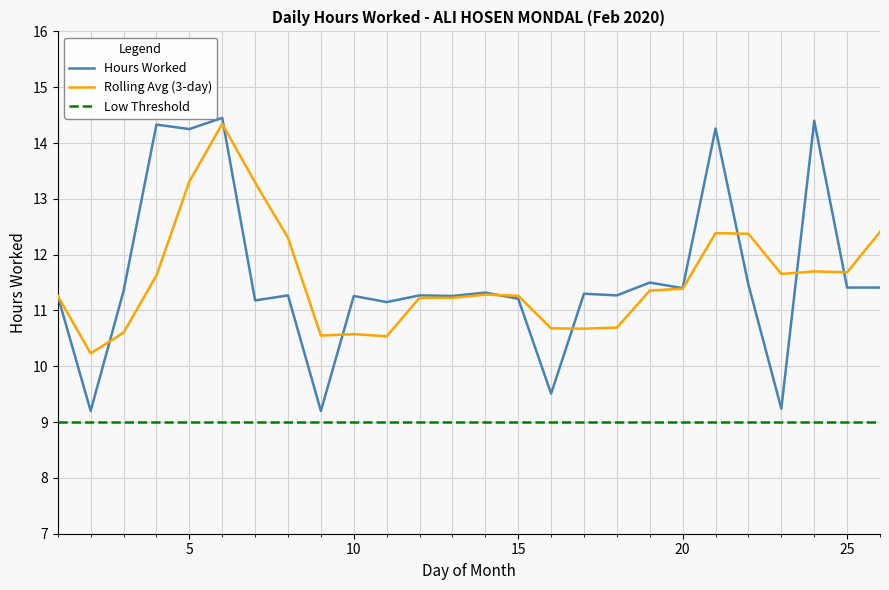

What is the lowest value of the Hours Worked series?

9.2